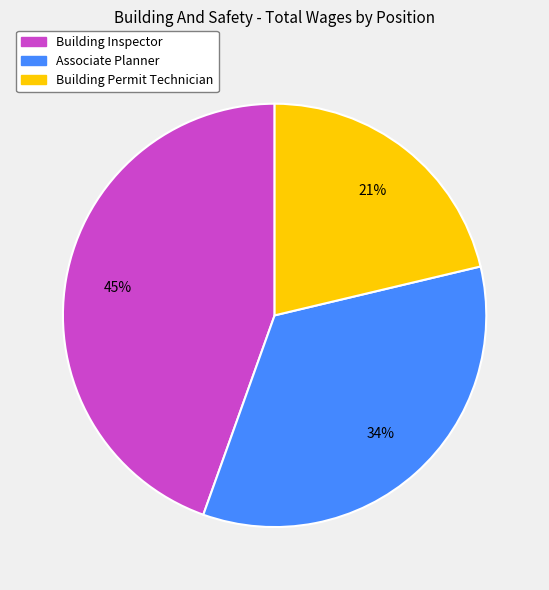

Which category has the biggest portion of the pie?

Building Inspector